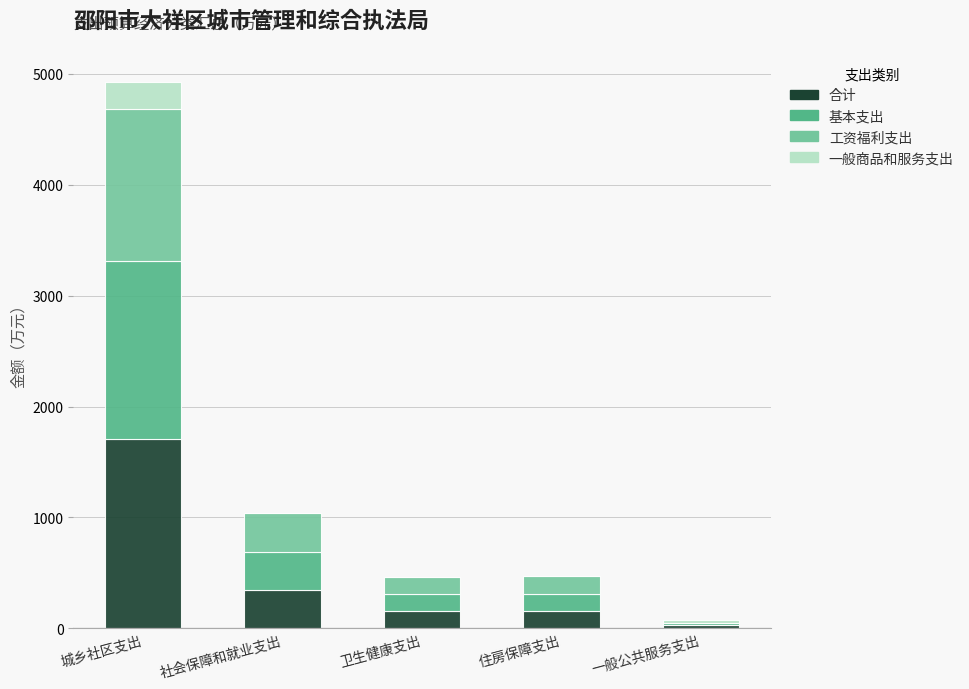

What is the highest value of the 合计 series?

1706.2